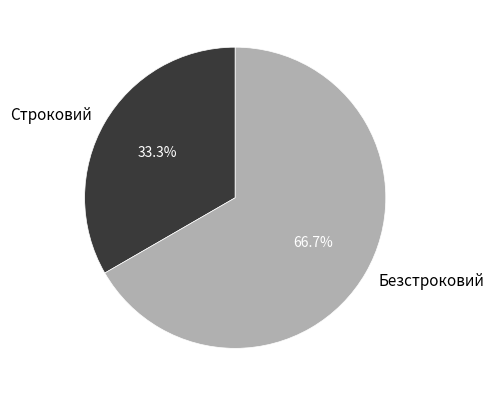

Combined, what portion of the pie is Безстроковий and Строковий?

100.0%